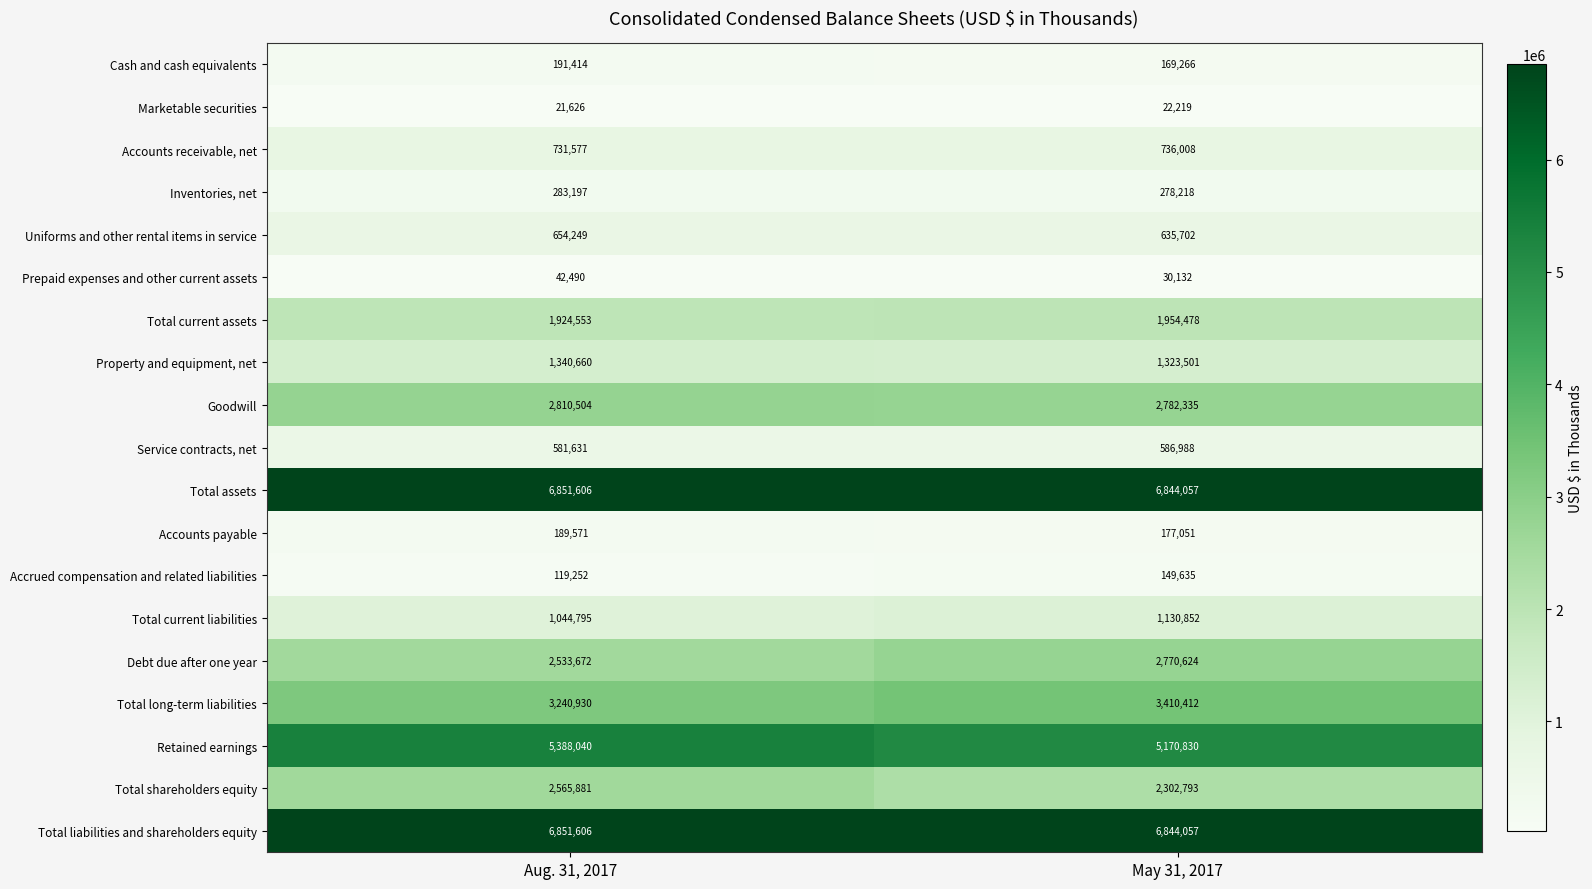

At which label is Service contracts, net closest to 584309?

Aug. 31, 2017